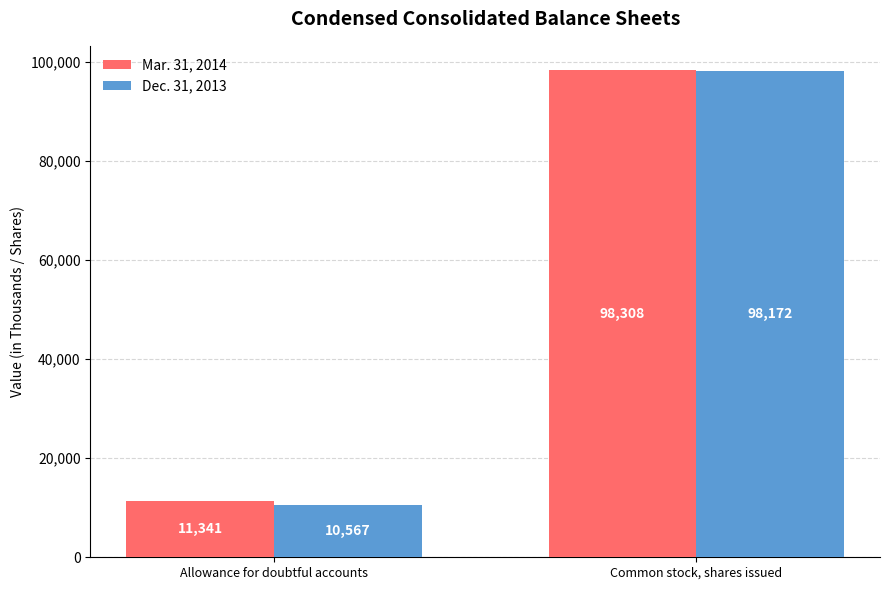

Is it true that Dec. 31, 2013 equals 3318 at Allowance for doubtful accounts?

False